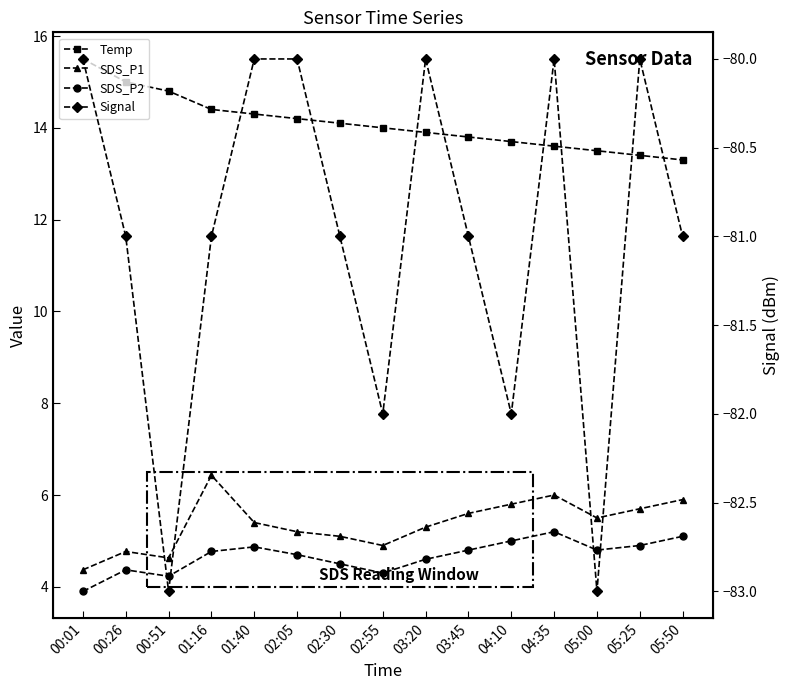

Between 04:35 and 05:50, which series saw the biggest shift?

Signal